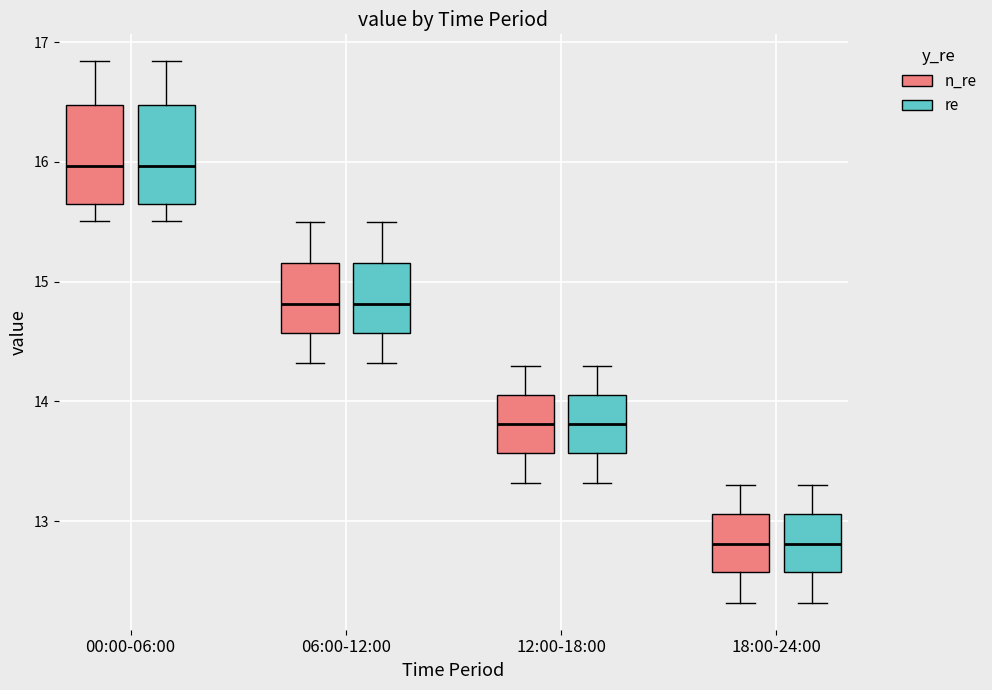

Reading left to right, read every box against the y-axis: the position of its median line, the range the box covers, and the ends of its whiskers. The values are not printed on the chart, so give them approximately, as read against the axis.

00:00-06:00 (n_re): median 16.0, box 15.6 to 16.5, whiskers 15.5 to 16.8
00:00-06:00 (re): median 16.0, box 15.6 to 16.5, whiskers 15.5 to 16.8
06:00-12:00 (n_re): median 14.8, box 14.6 to 15.2, whiskers 14.3 to 15.5
06:00-12:00 (re): median 14.8, box 14.6 to 15.2, whiskers 14.3 to 15.5
12:00-18:00 (n_re): median 13.8, box 13.6 to 14.1, whiskers 13.3 to 14.3
12:00-18:00 (re): median 13.8, box 13.6 to 14.1, whiskers 13.3 to 14.3
18:00-24:00 (n_re): median 12.8, box 12.6 to 13.1, whiskers 12.3 to 13.3
18:00-24:00 (re): median 12.8, box 12.6 to 13.1, whiskers 12.3 to 13.3